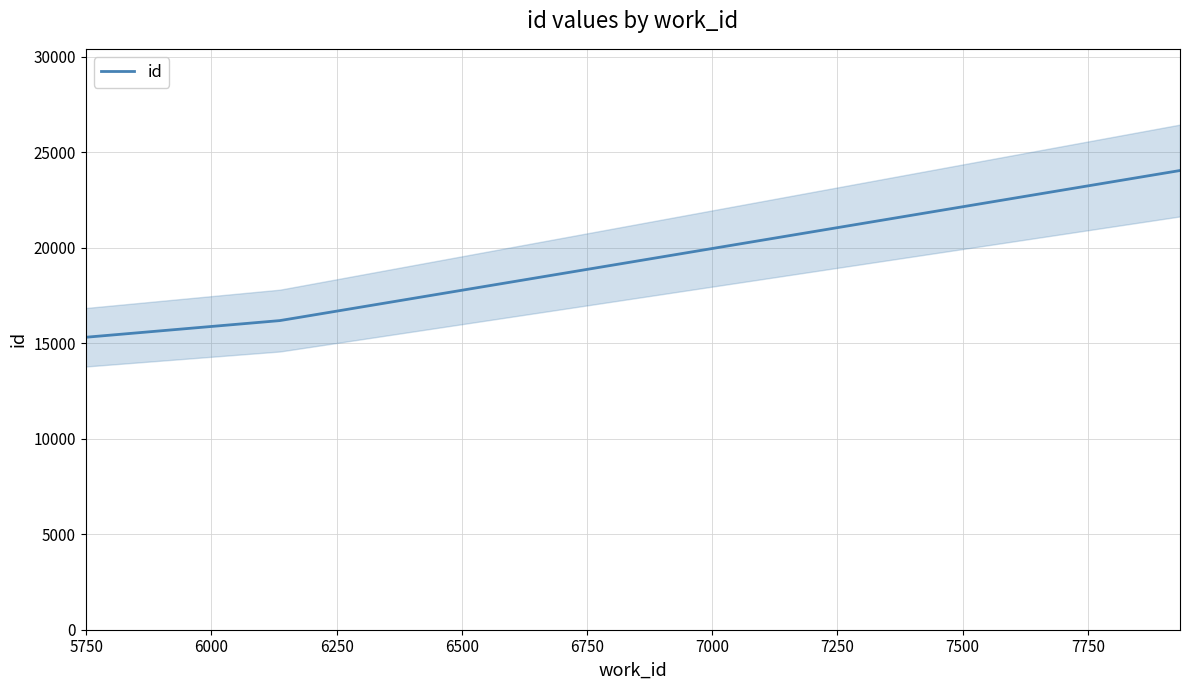

Is it true that the value at 7934 is 24048?

True